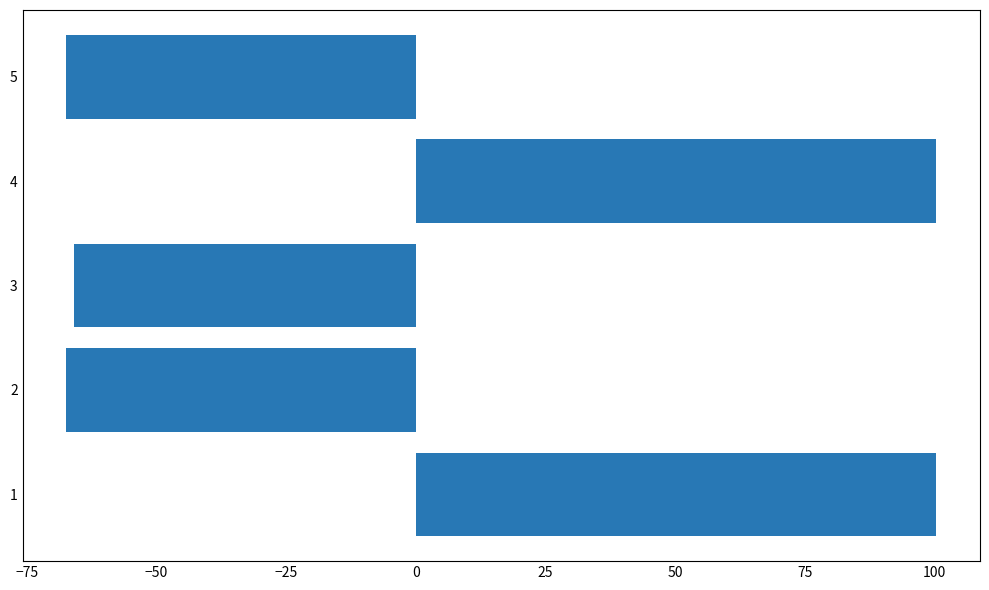

What is the change in value from 1 to 2?

-167.8